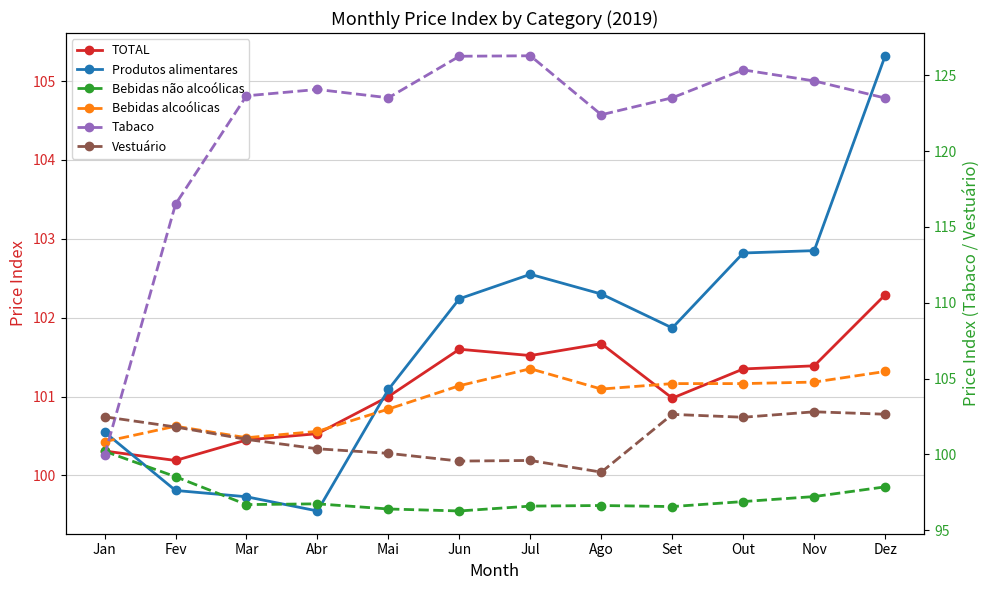

At which category is the sum across all series the highest?

Dez